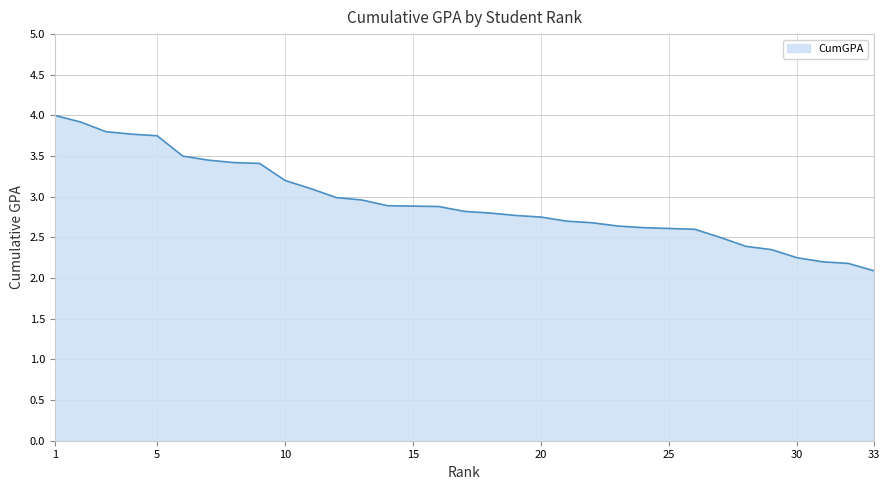

Is it true that the value at 26 is 2.6?

True